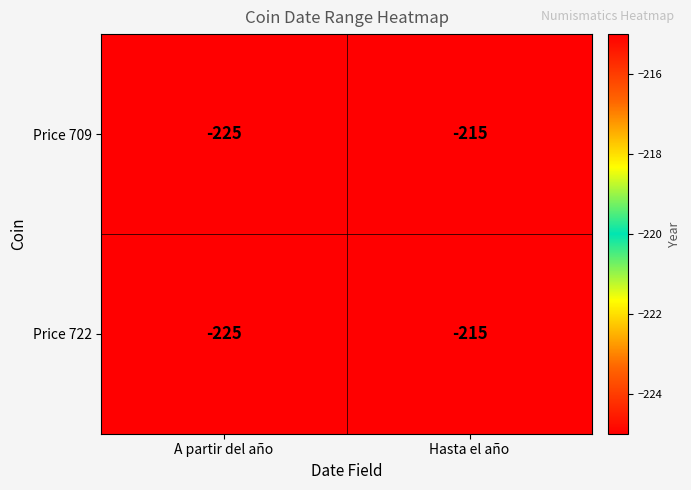

What is the total value across all series at Hasta el año?

-430